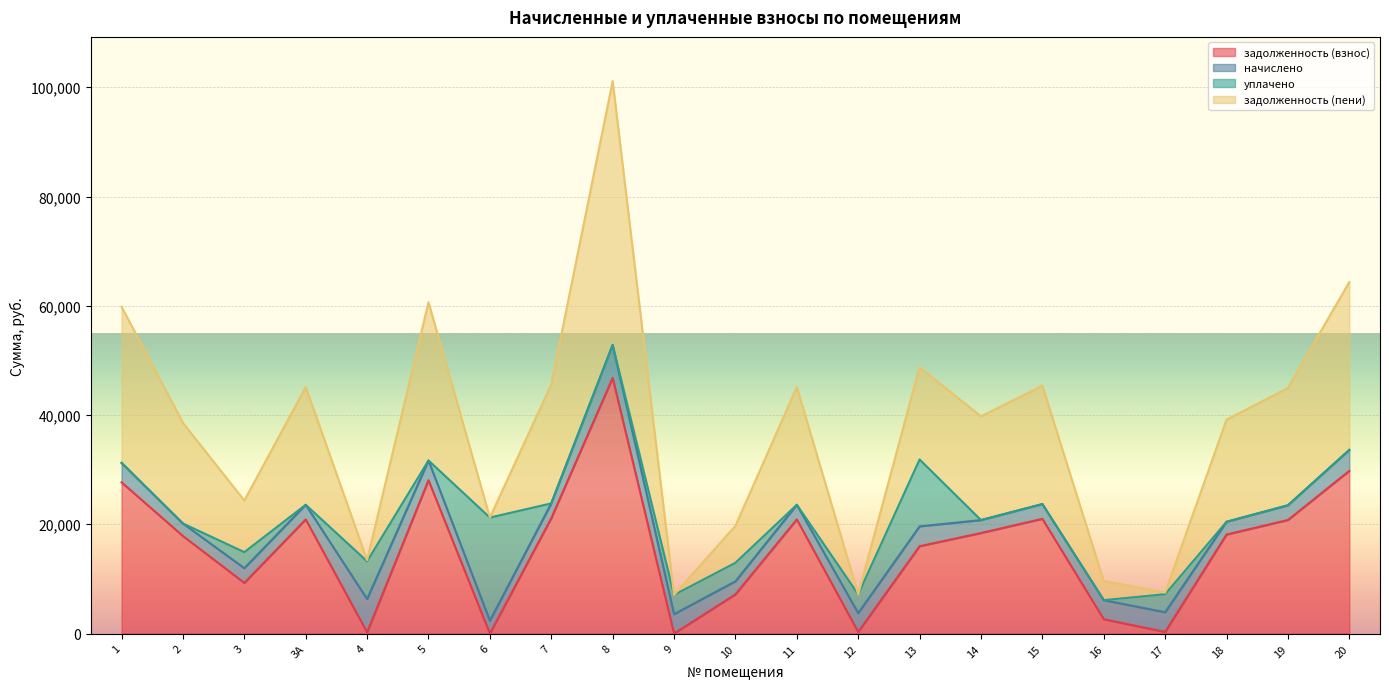

True or false: задолженность (пени) and задолженность (взнос) intersect in this chart.

False